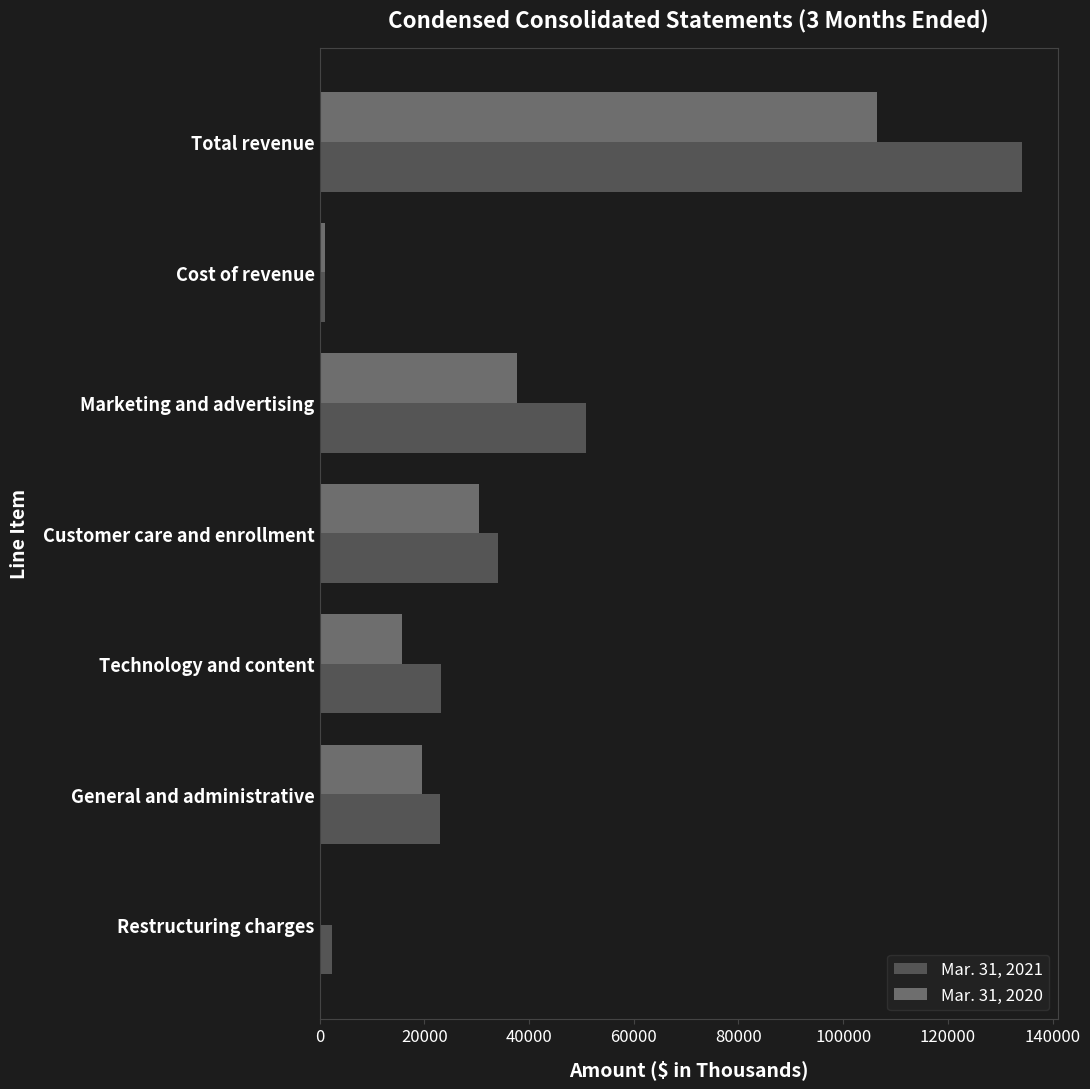

How many distinct data groups are displayed?

2